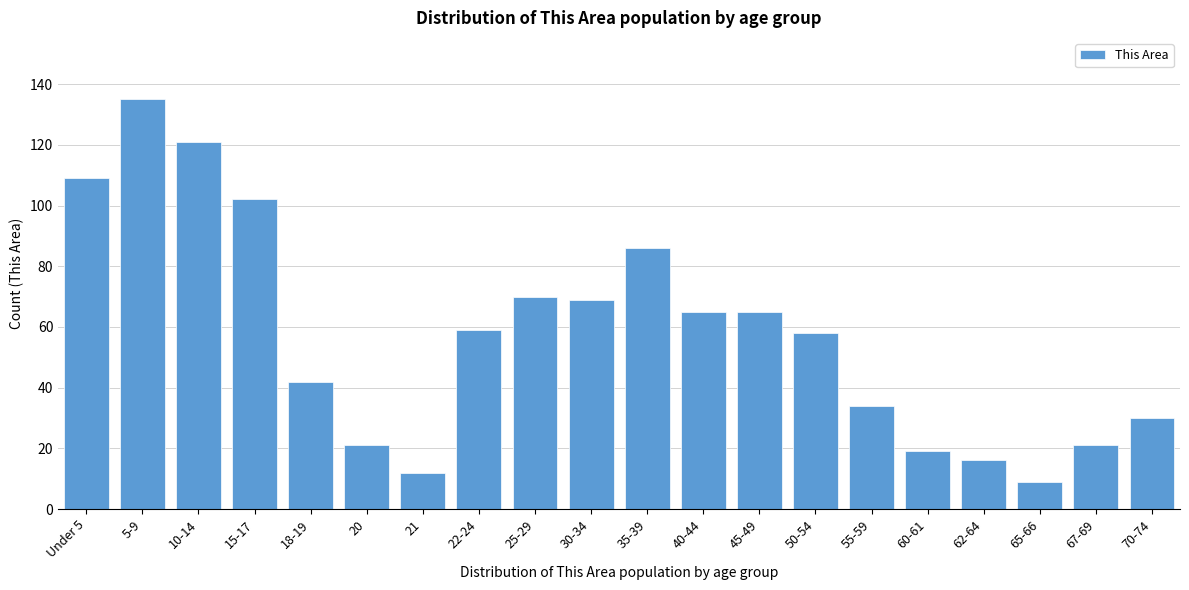

Reading right to left, transcribe all the data shown in this chart.

30	21	9	16	19	34	58	65	65	86	69	70	59	12	21	42	102	121	135	109